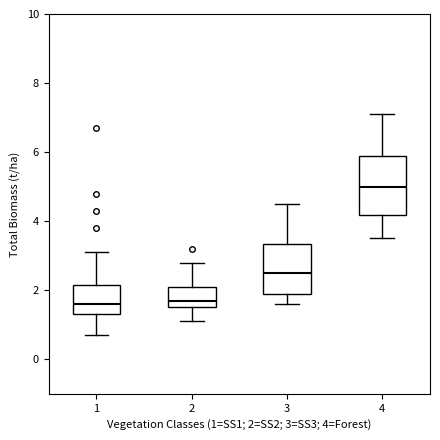

Where does the median line of the box at x = 2 sit on the y-axis? The values are not printed on the chart, so give them approximately, as read against the axis.

1.8